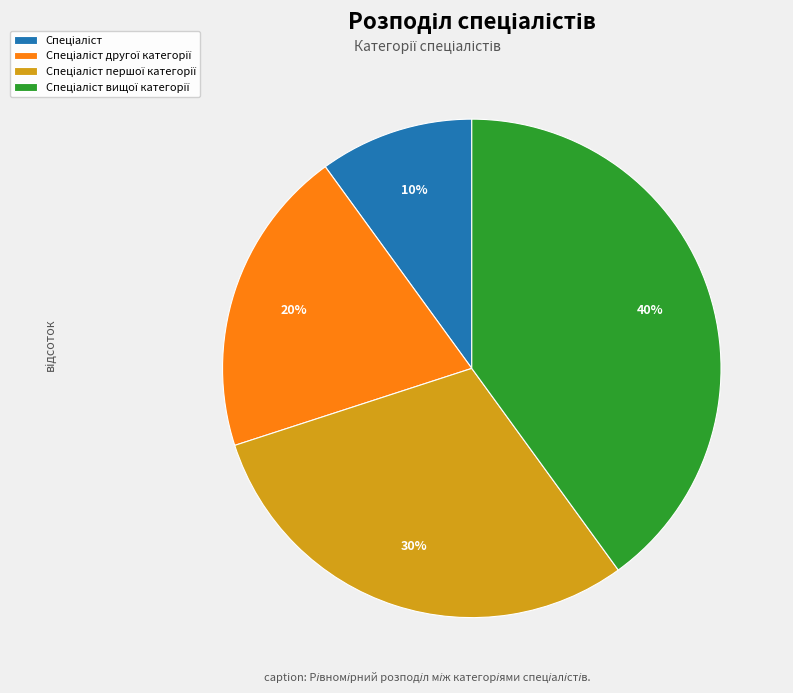

To the nearest percent, what is the difference between the largest and smallest slice percentages?

30%